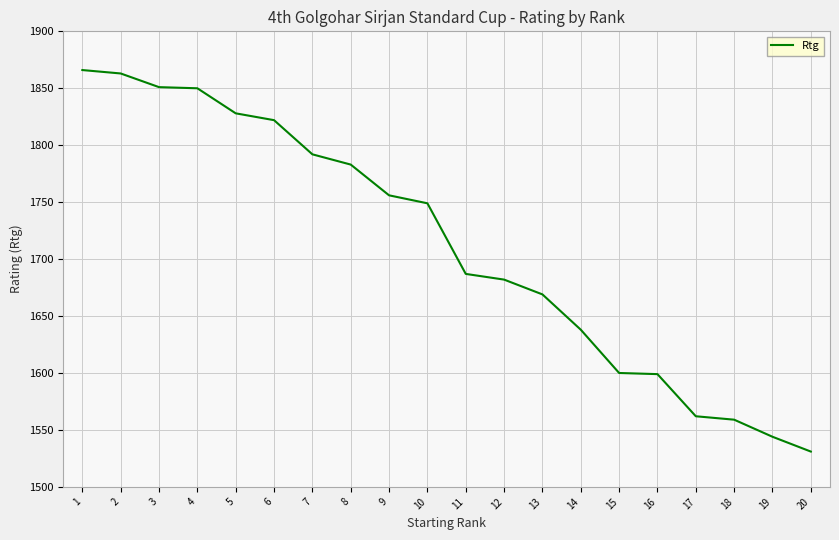

The value at 8 is 1783. True or false?

True